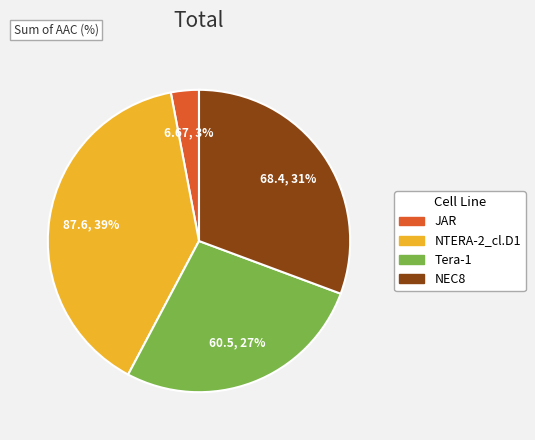

Combined, do NEC8 and Tera-1 account for over 50%?

Yes